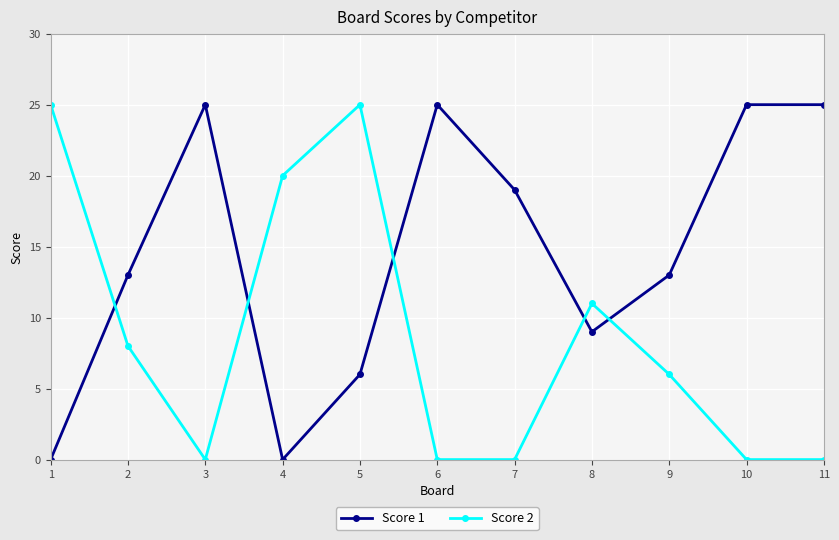

What is the value of the Score 2 point at the 9th from the left?

6